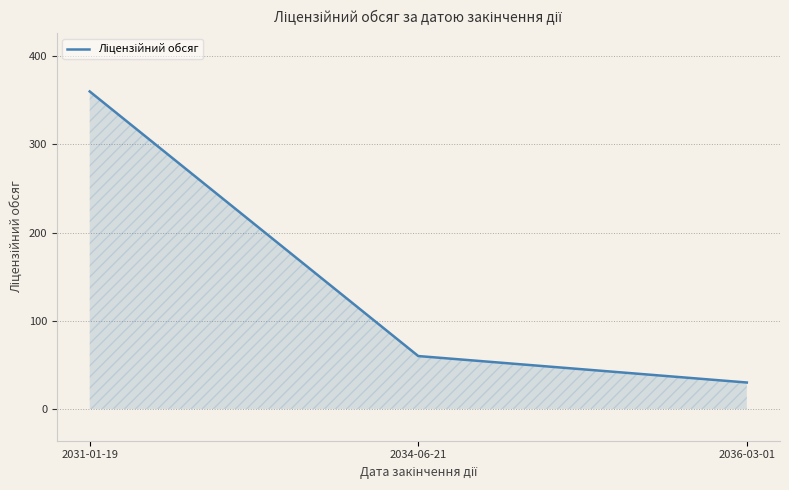

Reading right to left, transcribe all the data shown in this chart.

2036-03-01=30	2034-06-21=60	2031-01-19=360